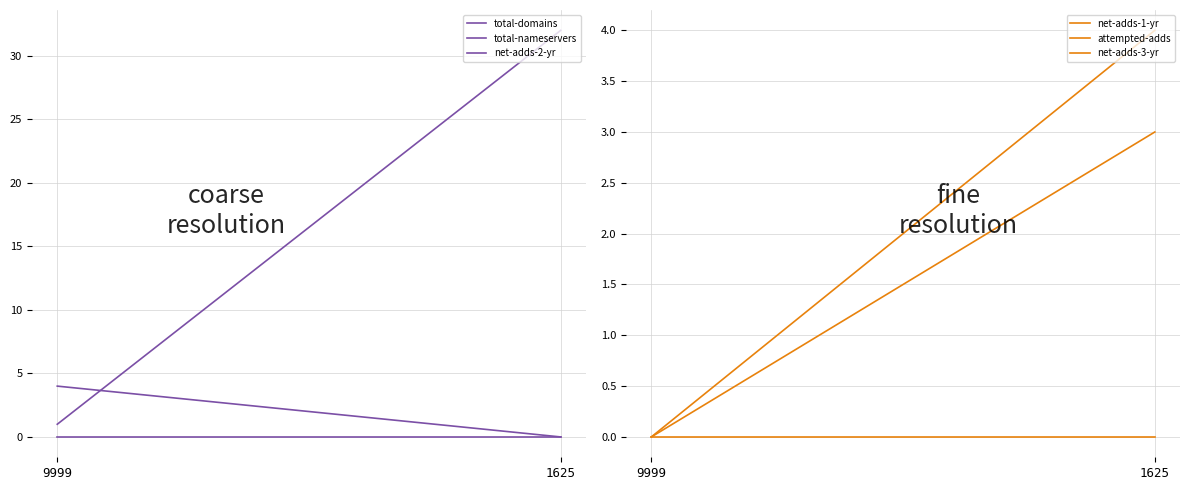

At which label does net-adds-3-yr reach its peak?

9999